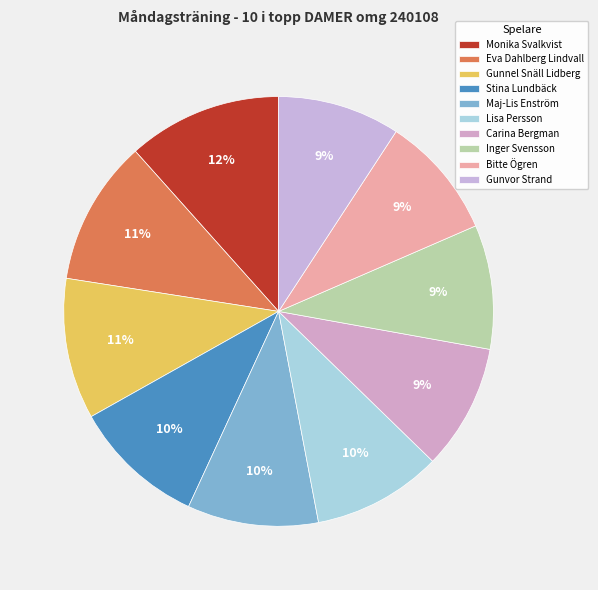

How many segments does this pie chart have?

10